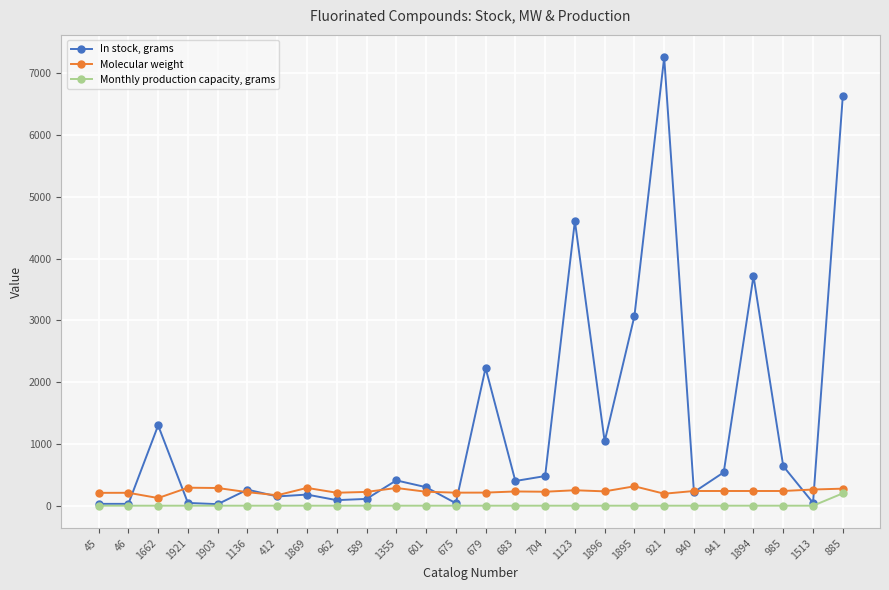

At 1136, list the series in order from largest to smallest.

In stock, grams, Molecular weight, Monthly production capacity, grams